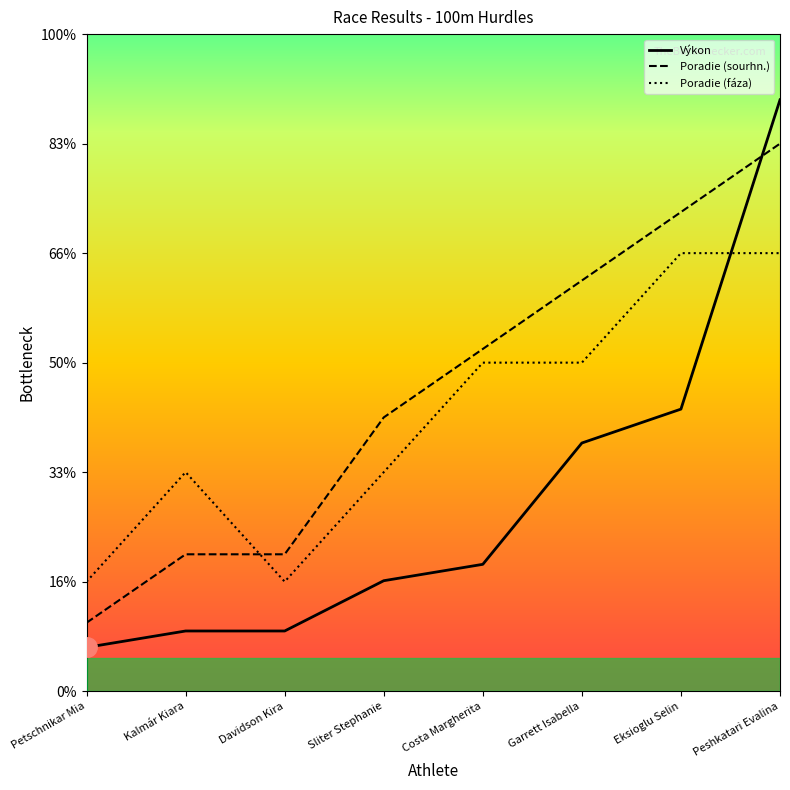

Is this an area chart (filled region under the line)?

Yes